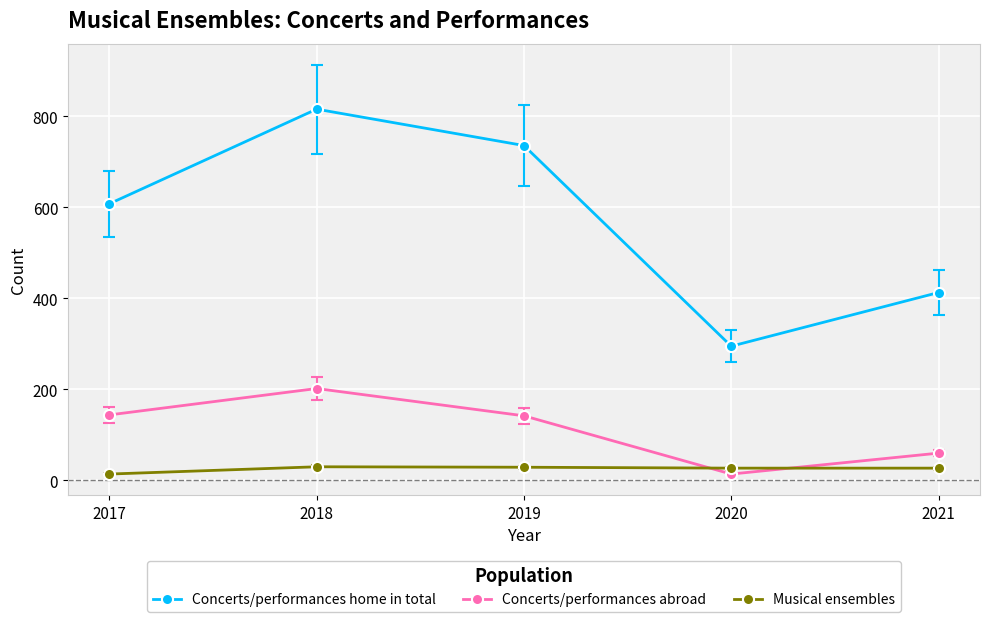

What is the highest value of the Musical ensembles series?

30